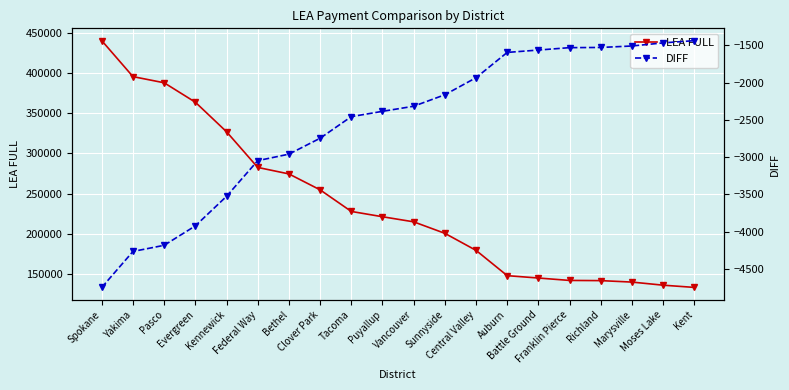

Does the chart display data point markers on the line(s)?

Yes